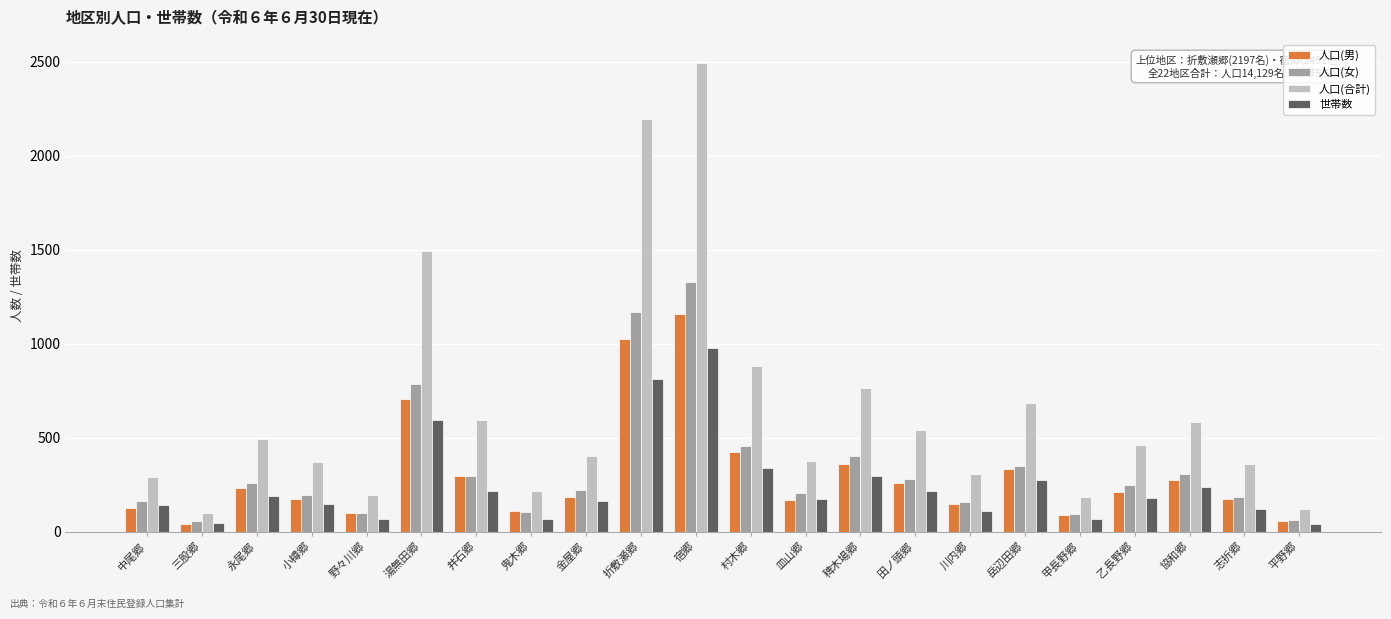

Which series changed the most between 三股郷 and 宿郷?

人口(合計)